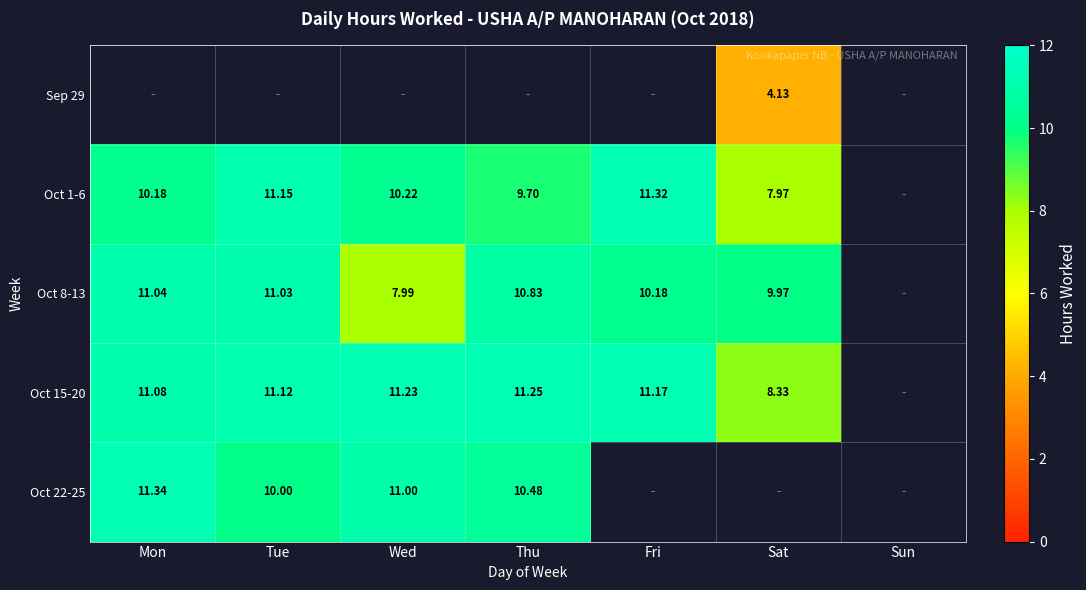

What is the maximum value shown in the chart?

11.3